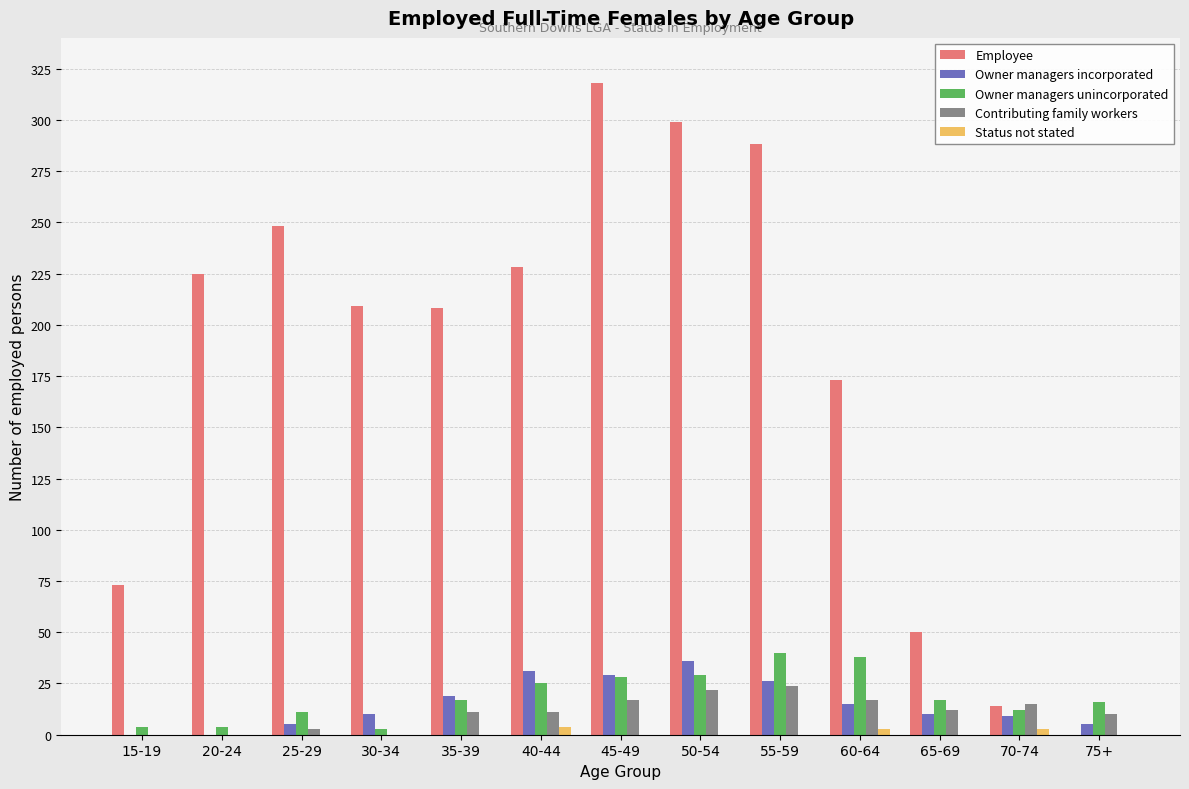

Between 25-29 and 65-69, which series saw the biggest shift?

Employee